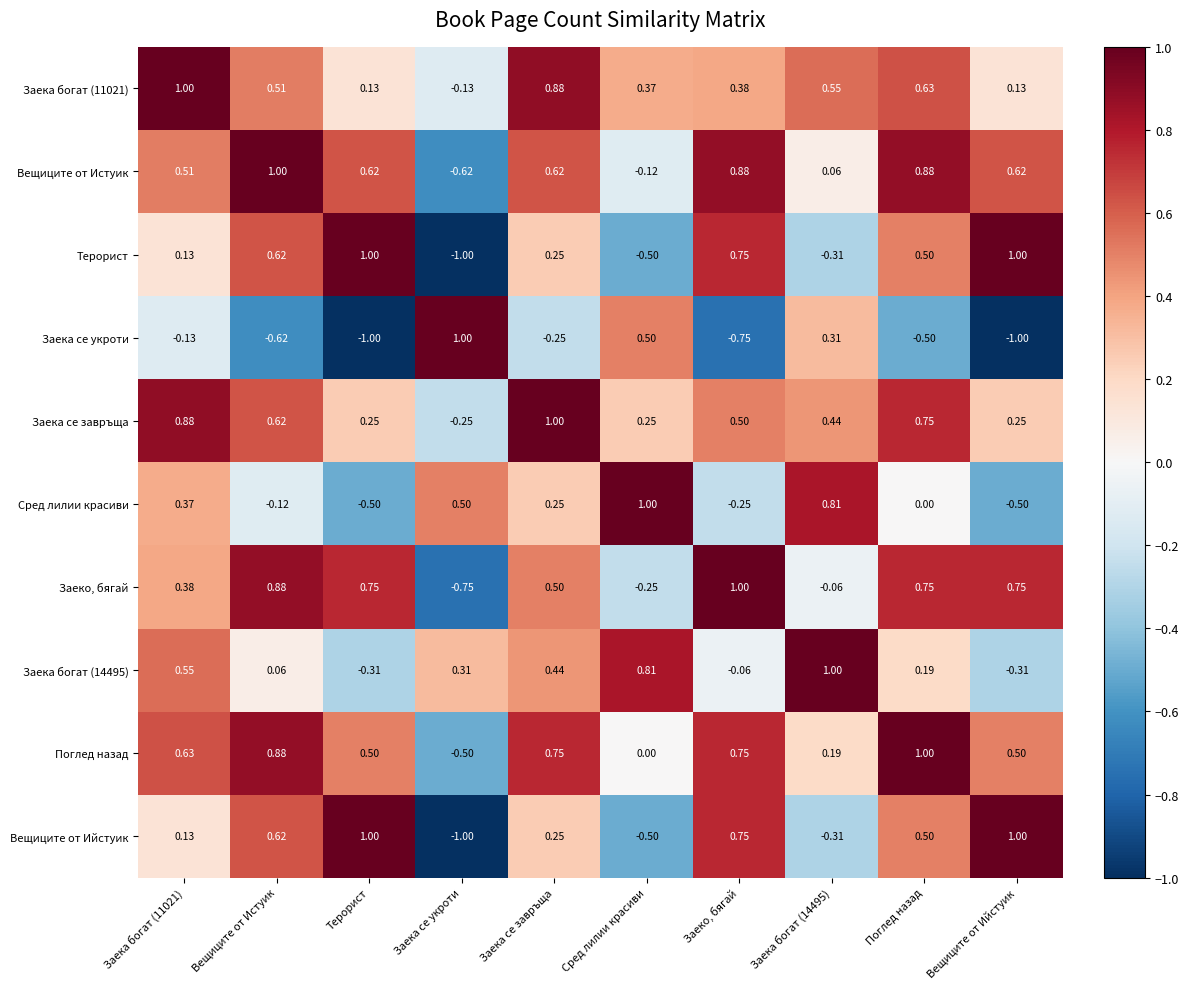

Which category has the lowest value in the Терорист series?

Заека се укроти